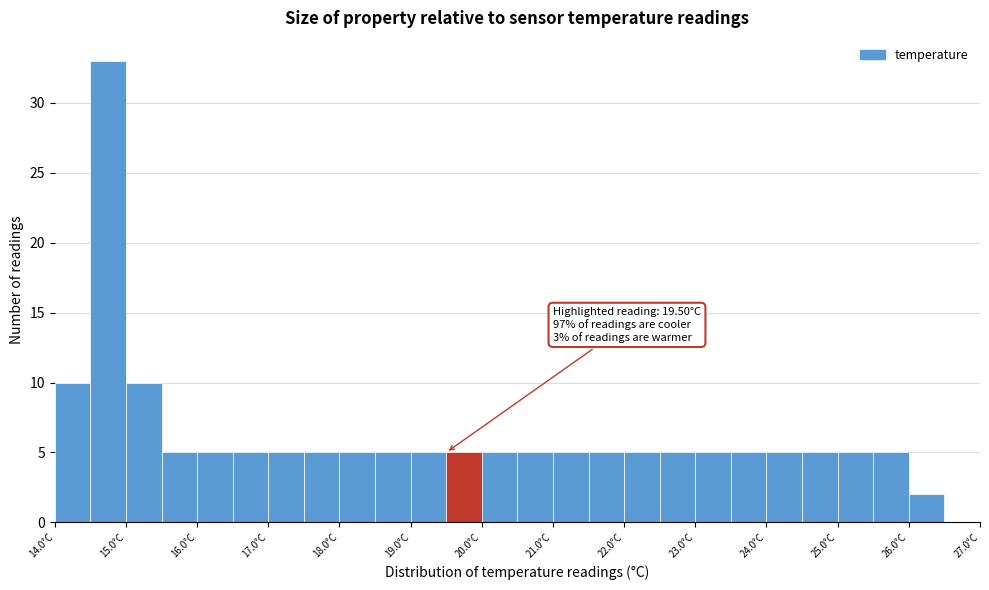

Over which range of the x-axis is the bar tallest?

14.5 to 15.0